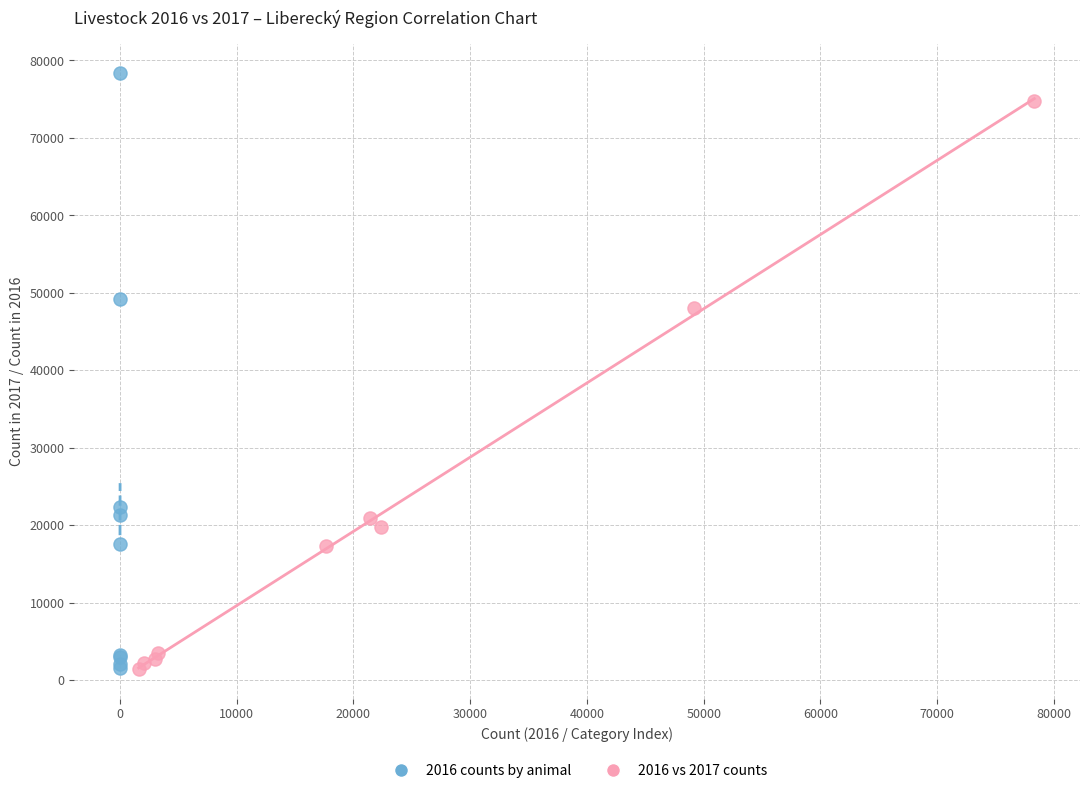

Which series has the widest spread of Y values?

2016 counts by animal